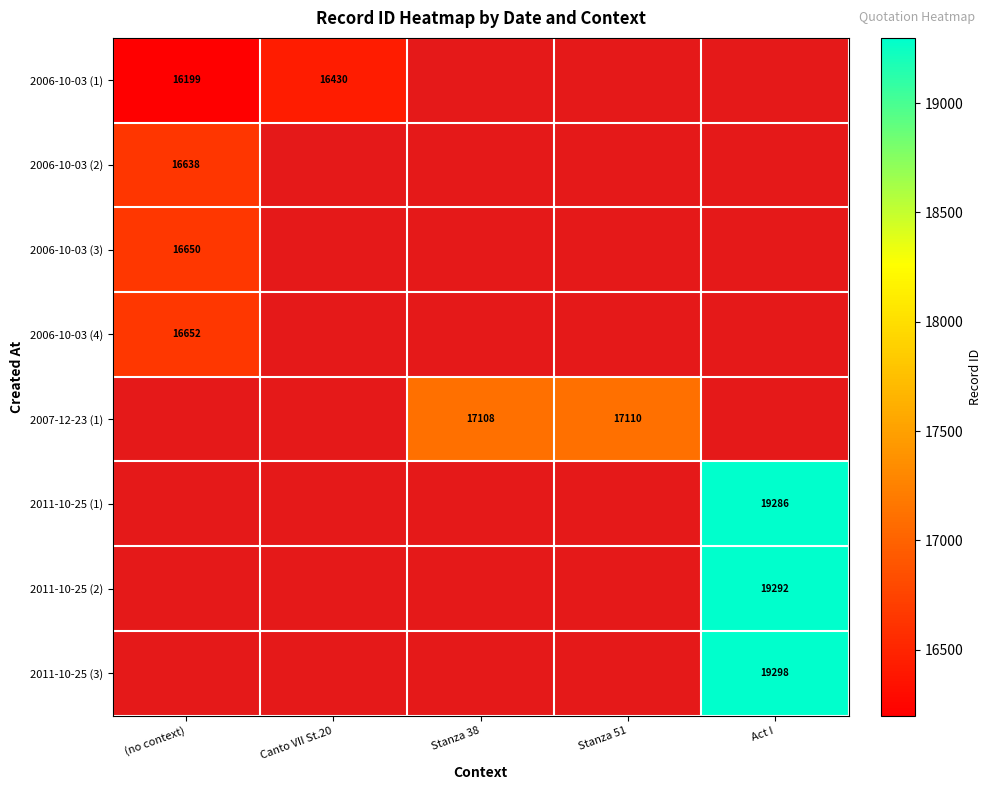

How many positive values does the 2006-10-03 (3) series have?

1